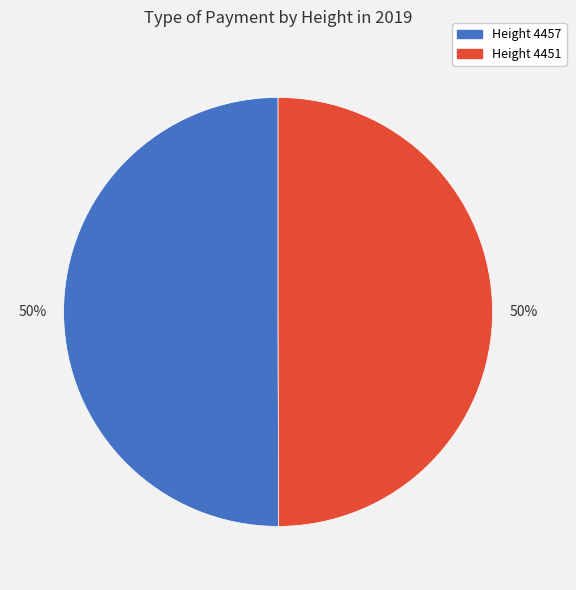

How many slices are in this pie chart?

2